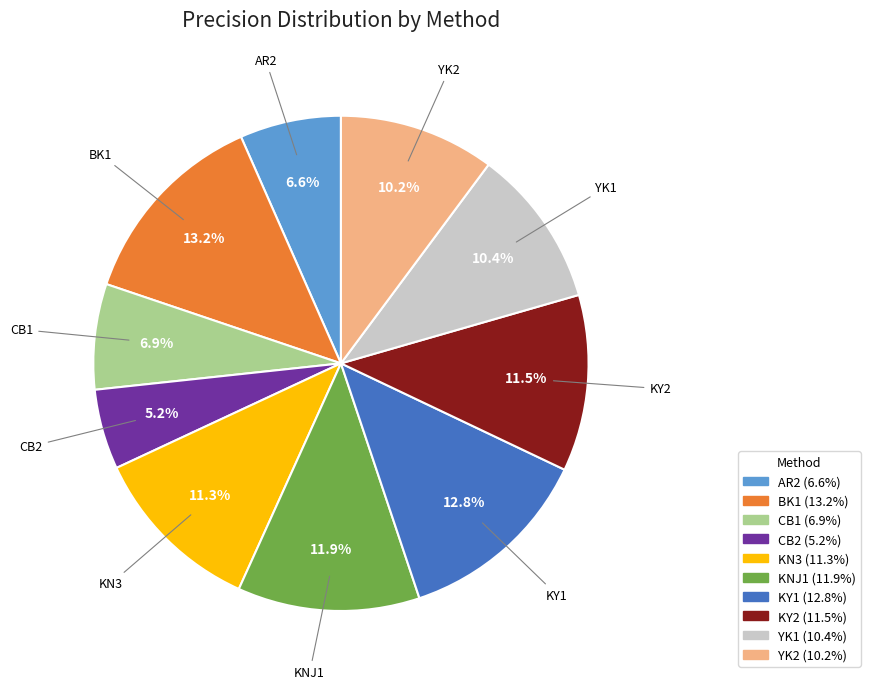

Is there a majority slice in this chart?

No